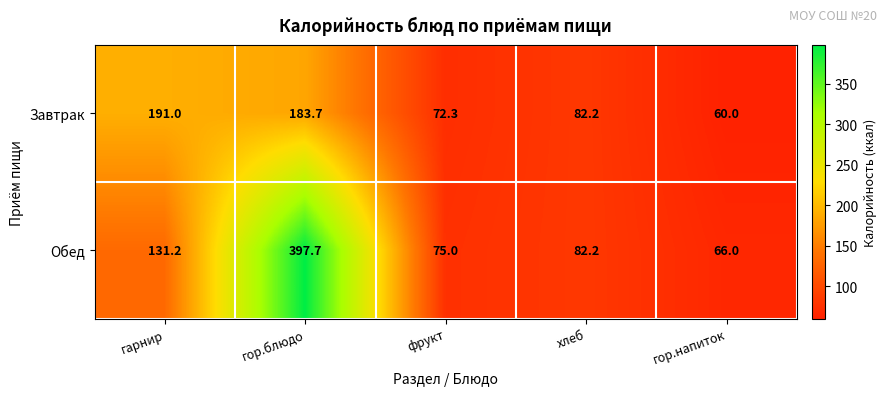

What is the difference between the Обед values at фрукт and гор.напиток?

9.0